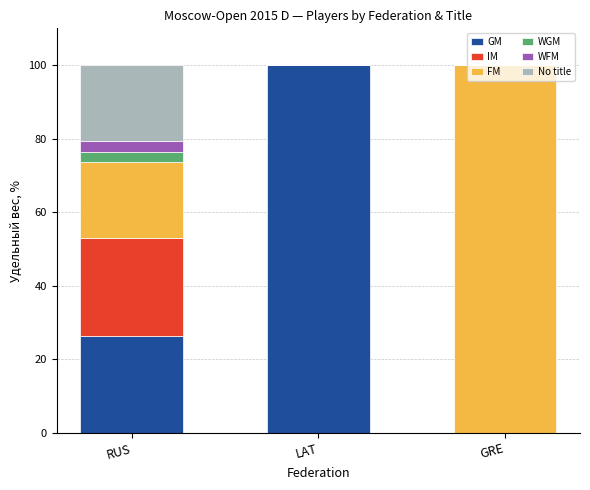

What is the sum of the GM values at GRE and RUS?

26.5